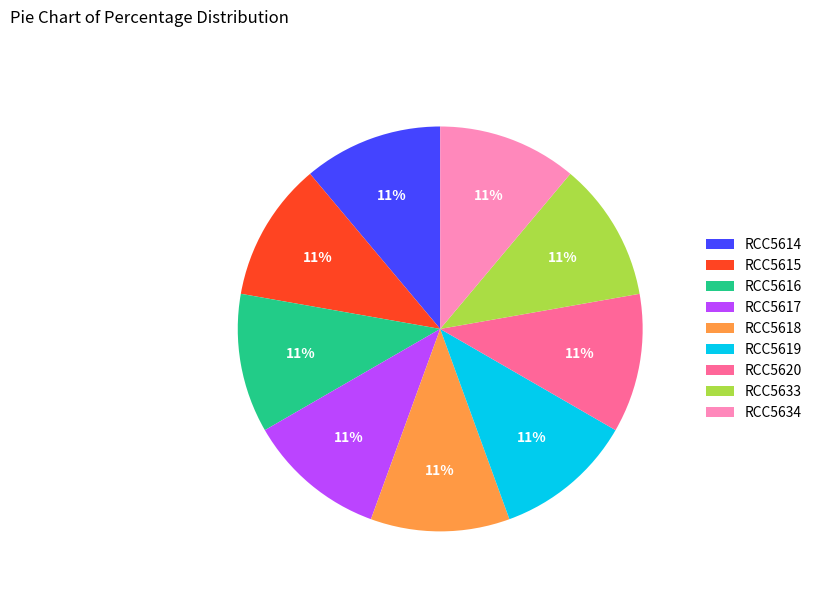

Does any single category account for the majority?

No